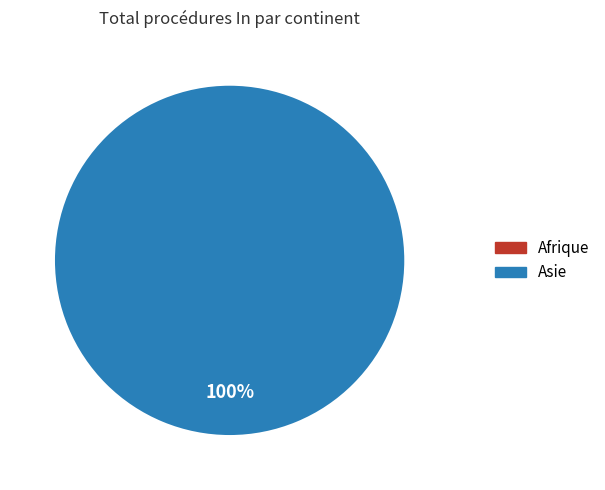

Is the sum of Afrique and Asie greater than half?

Yes